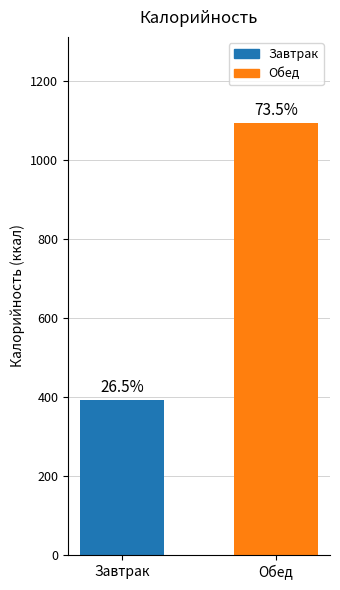

Does the chart contain any negative values?

No